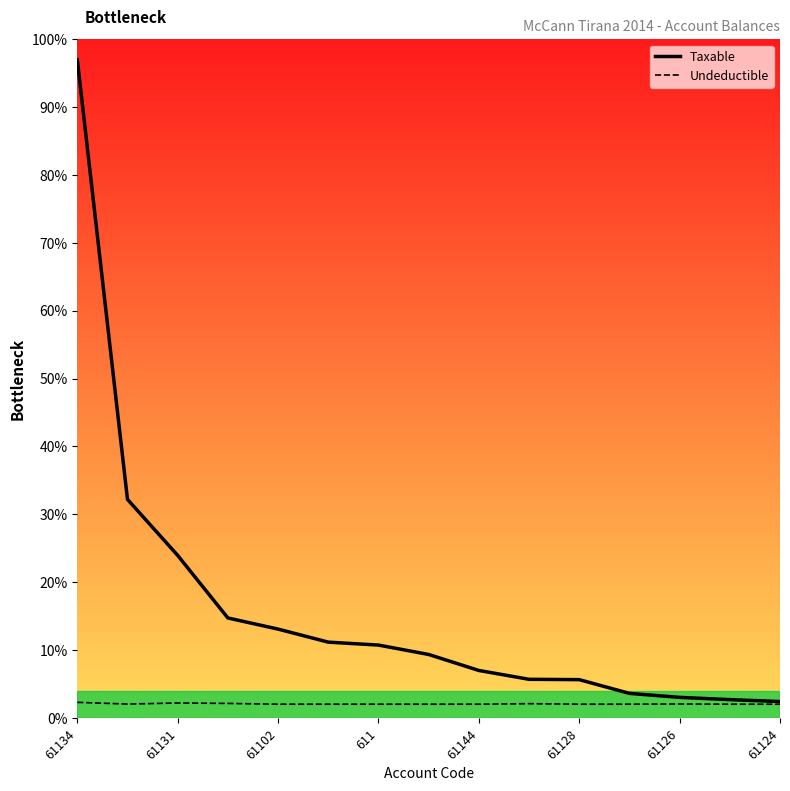

What is the maximum value shown in the chart?

97.0